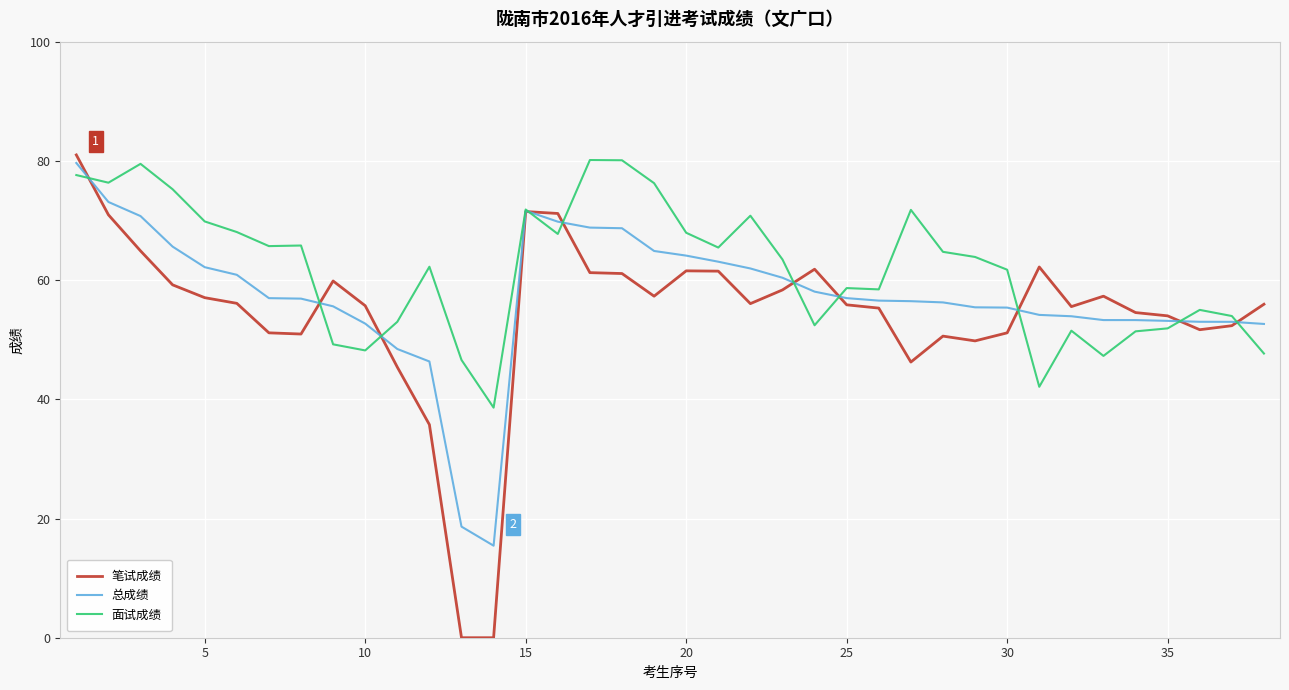

What is the highest value of the 面试成绩 series?

80.1